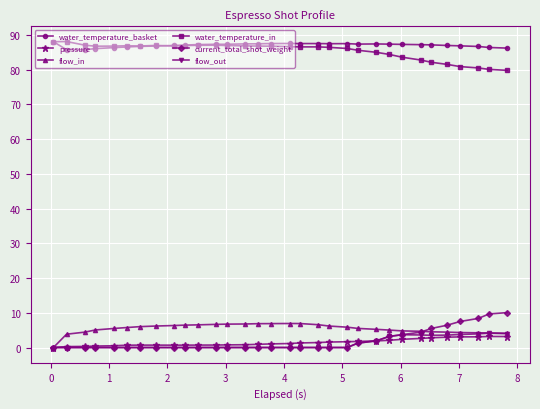

What is the value of the water_temperature_basket point at the 7th from the left?

86.7